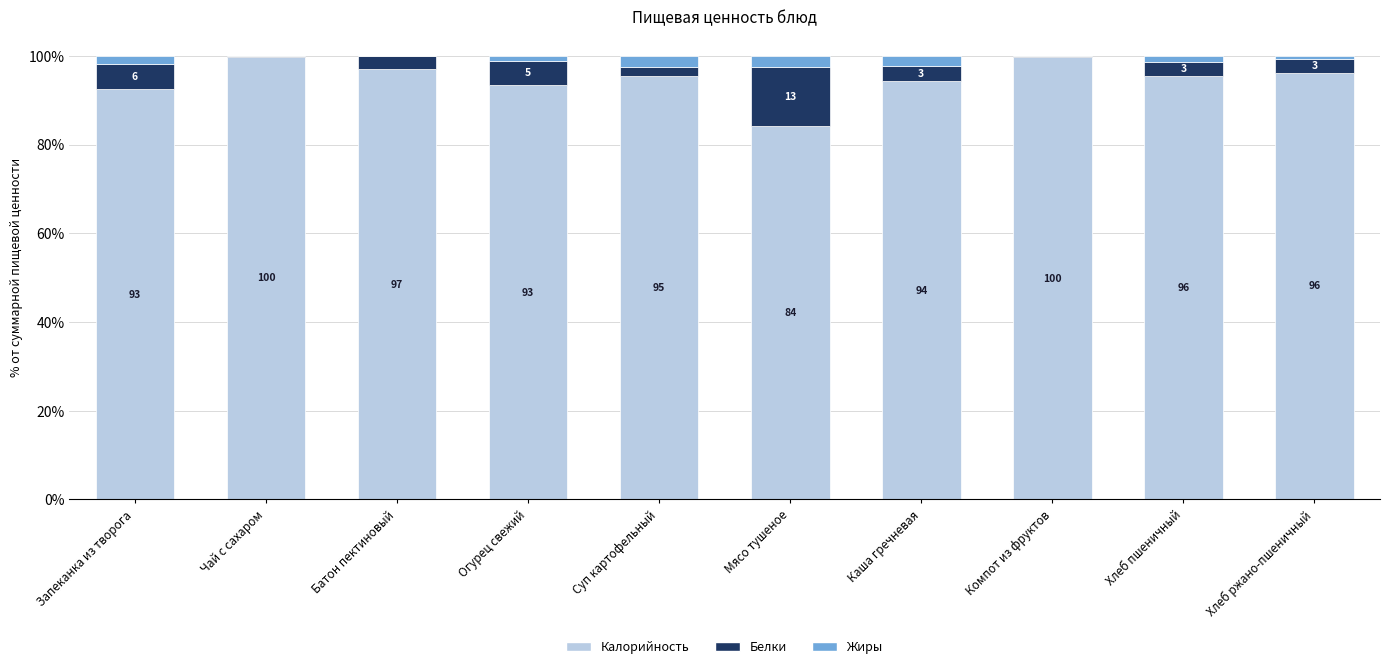

How many values in the Калорийность series exceed 95?

6